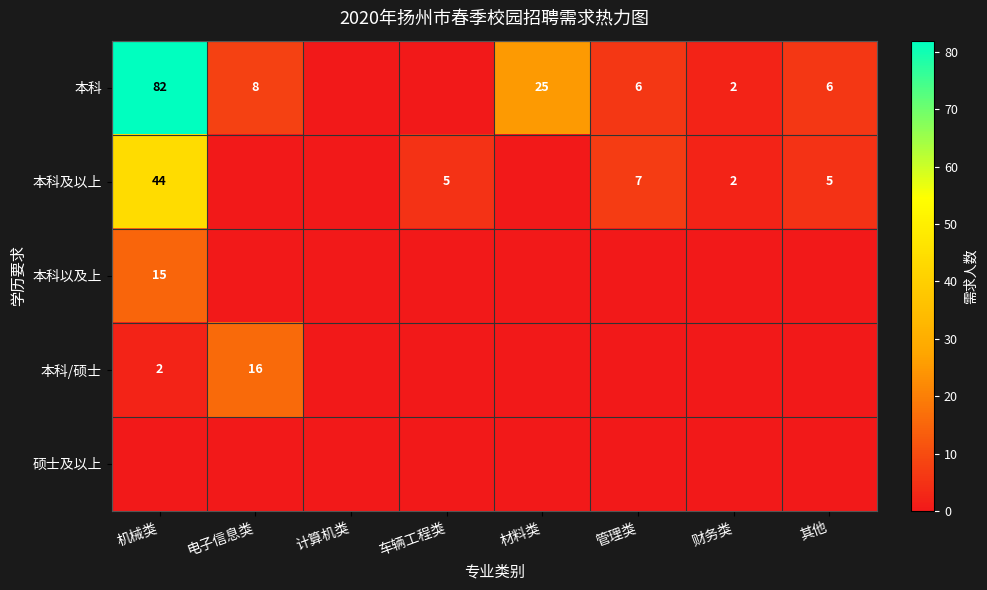

The 本科 series shows 25 at 材料类. True or false?

True